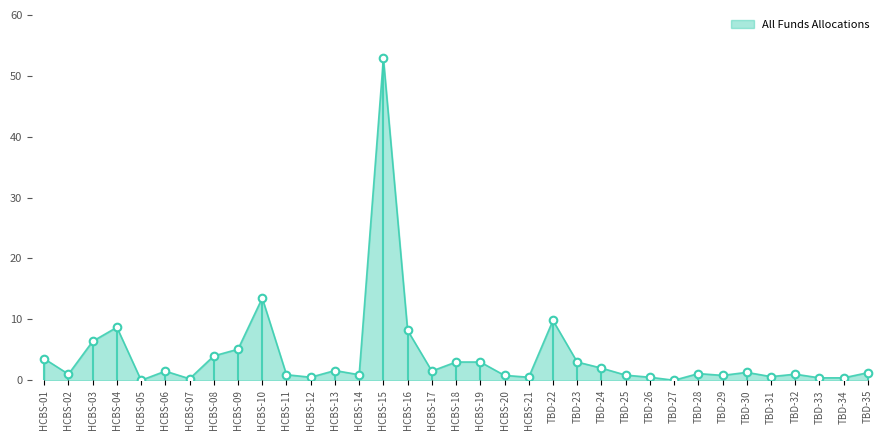

What is the ratio of the value at HCBS-15 to the value at HCBS-04?

6.1